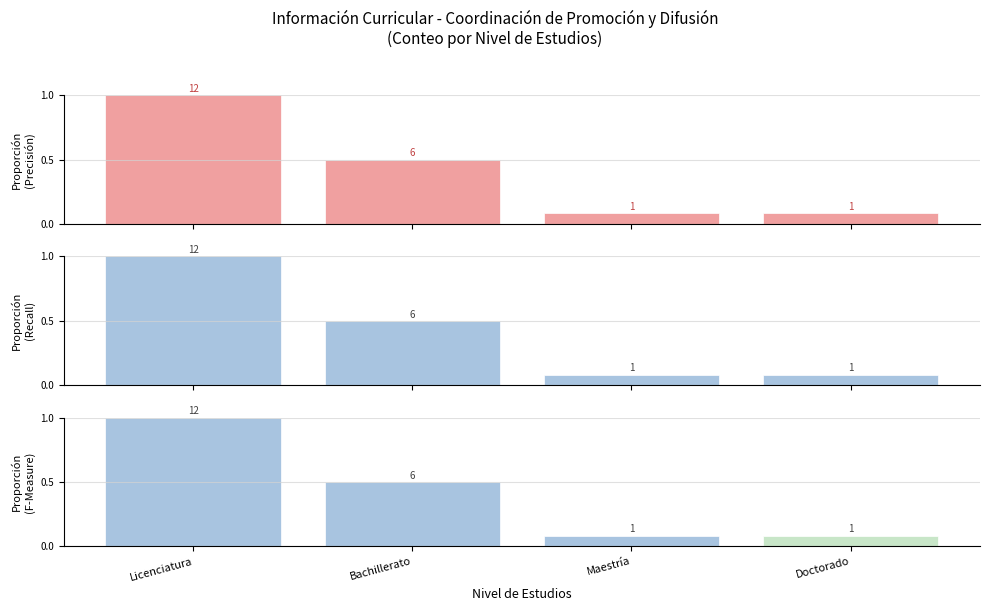

What is the difference between the maximum and minimum values?

0.9